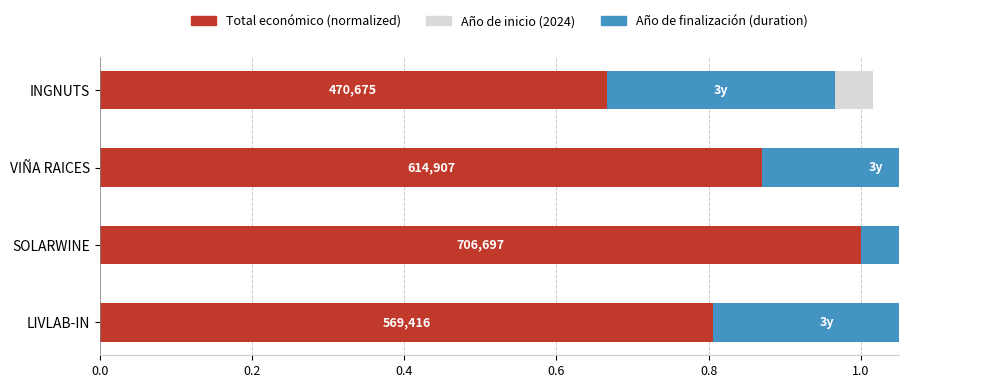

Rank the series by their maximum value, from lowest to highest.

Año de finalización, Año de inicio, Total económico